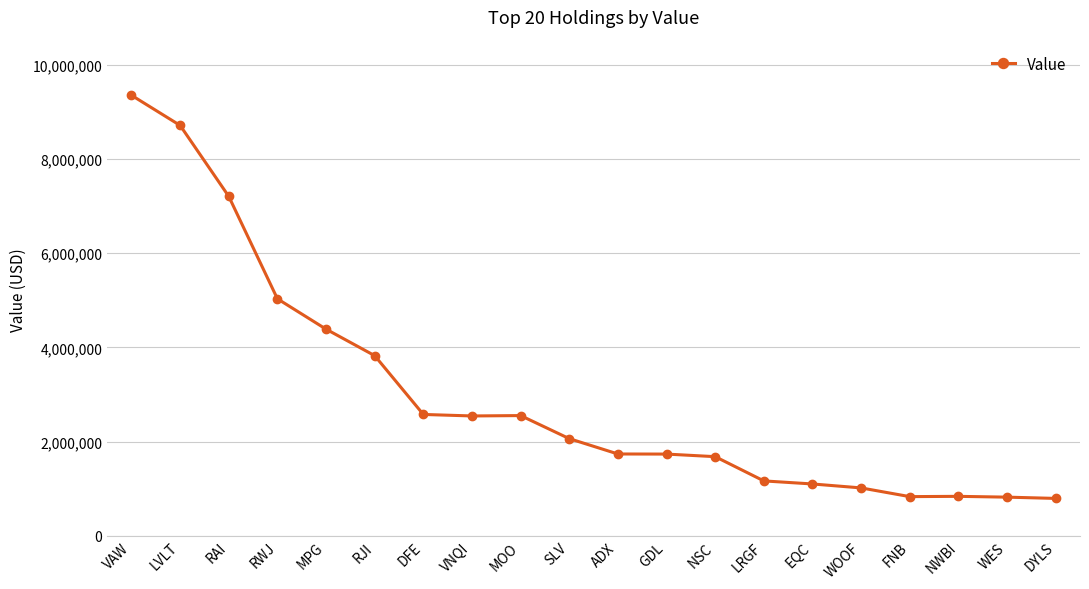

What is the change in value from SLV to GDL?

-328000